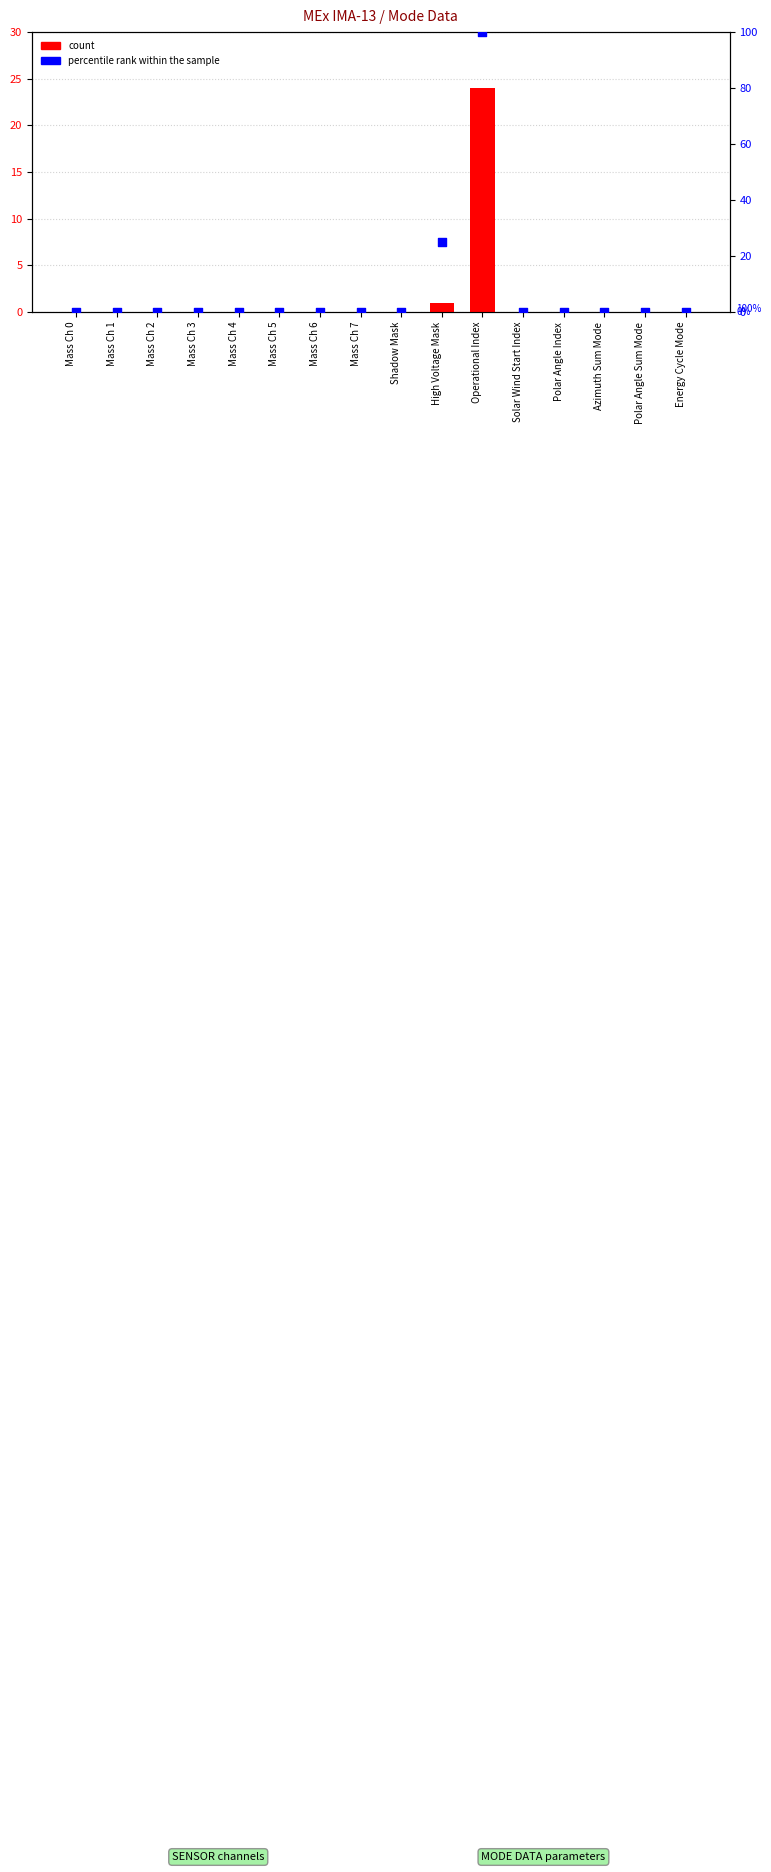

What are all the series names shown in the legend?

count, percentile rank within the sample